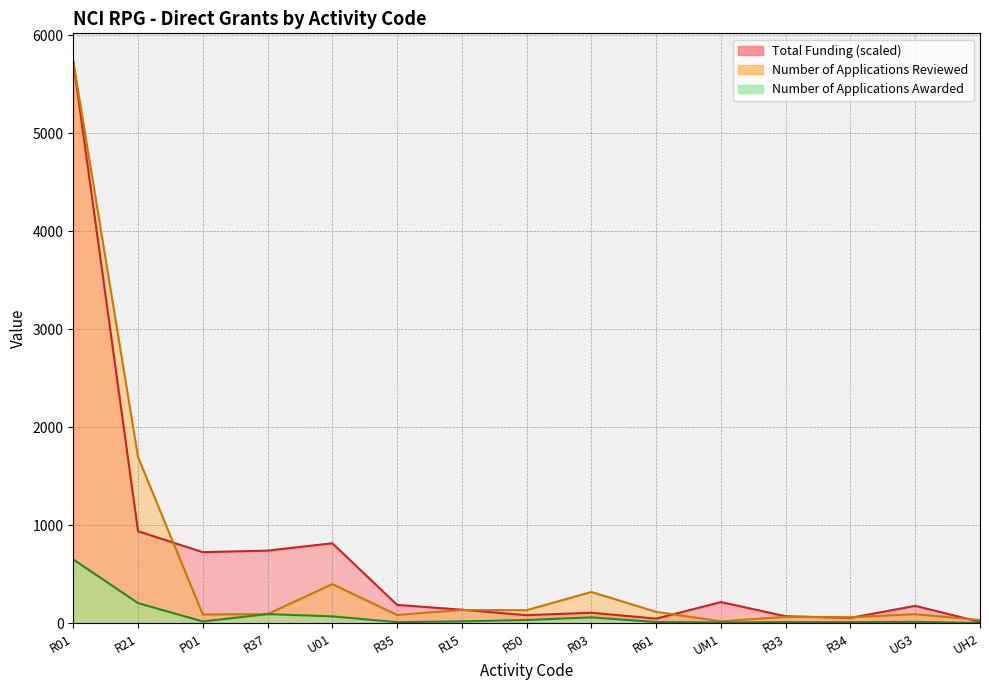

True or false: Number of Applications Awarded and Number of Applications Reviewed cross at least once.

False